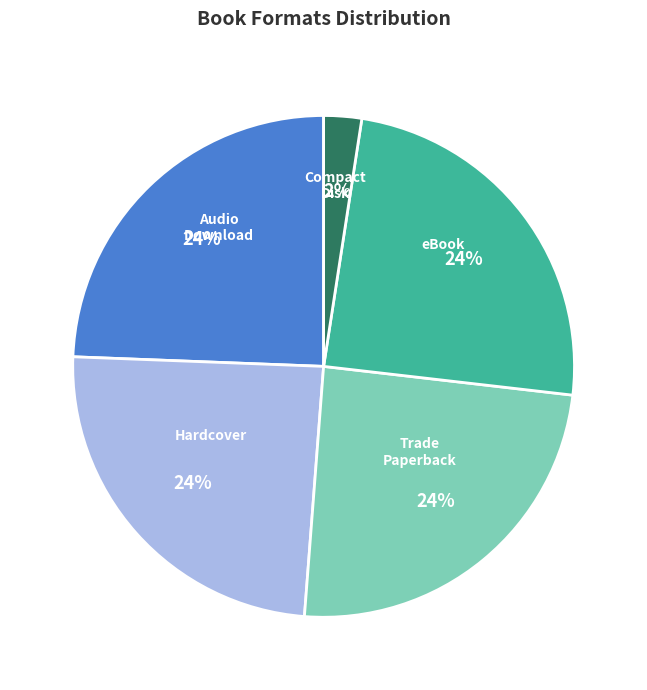

What percentage is the eBook slice, to the nearest percent?

24%